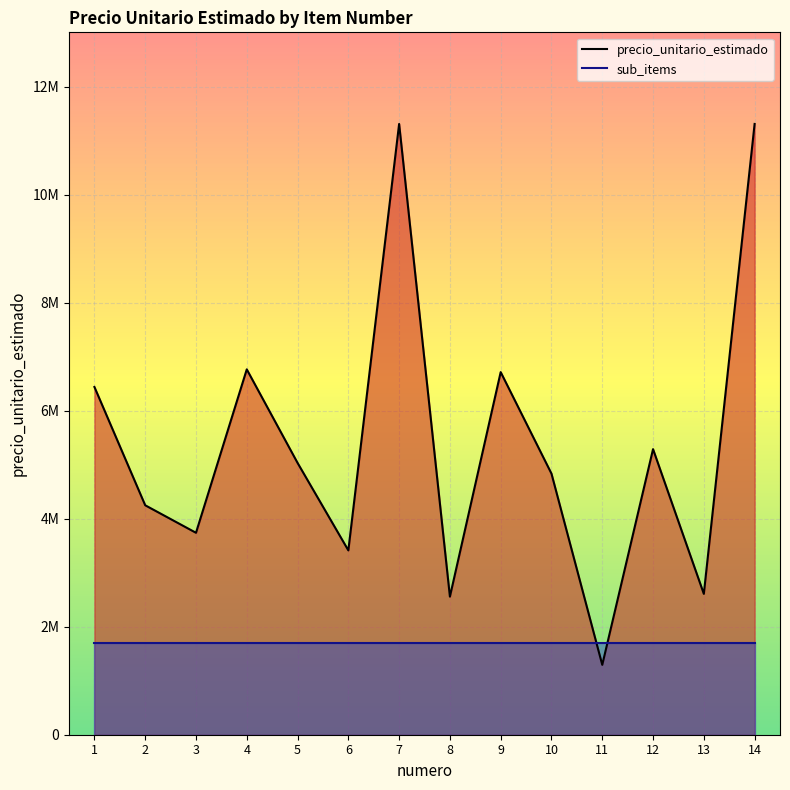

The chart shows a value of 5288610 at 12. True or false?

True